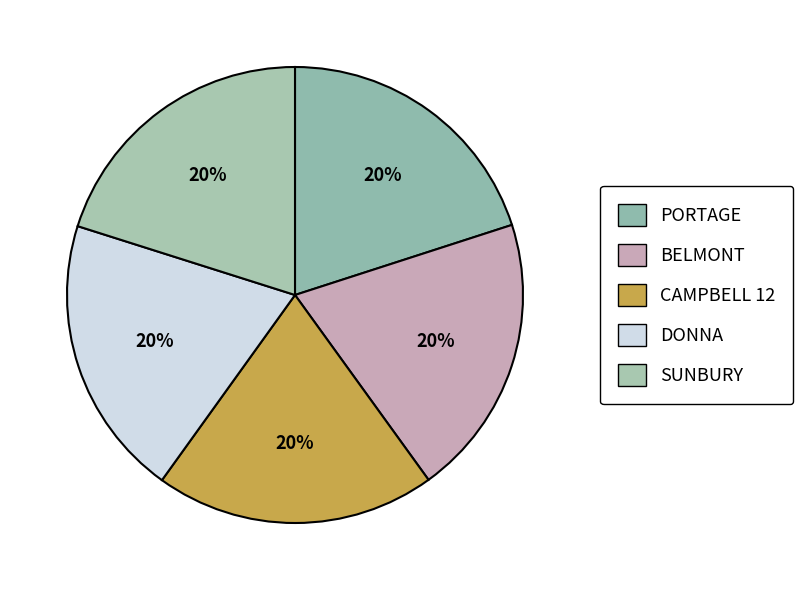

How much of the chart is everything except DONNA?

80.0%